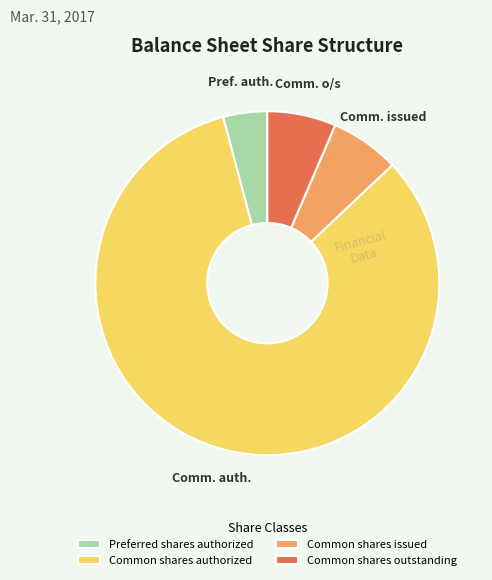

How many segments does this pie chart have?

4